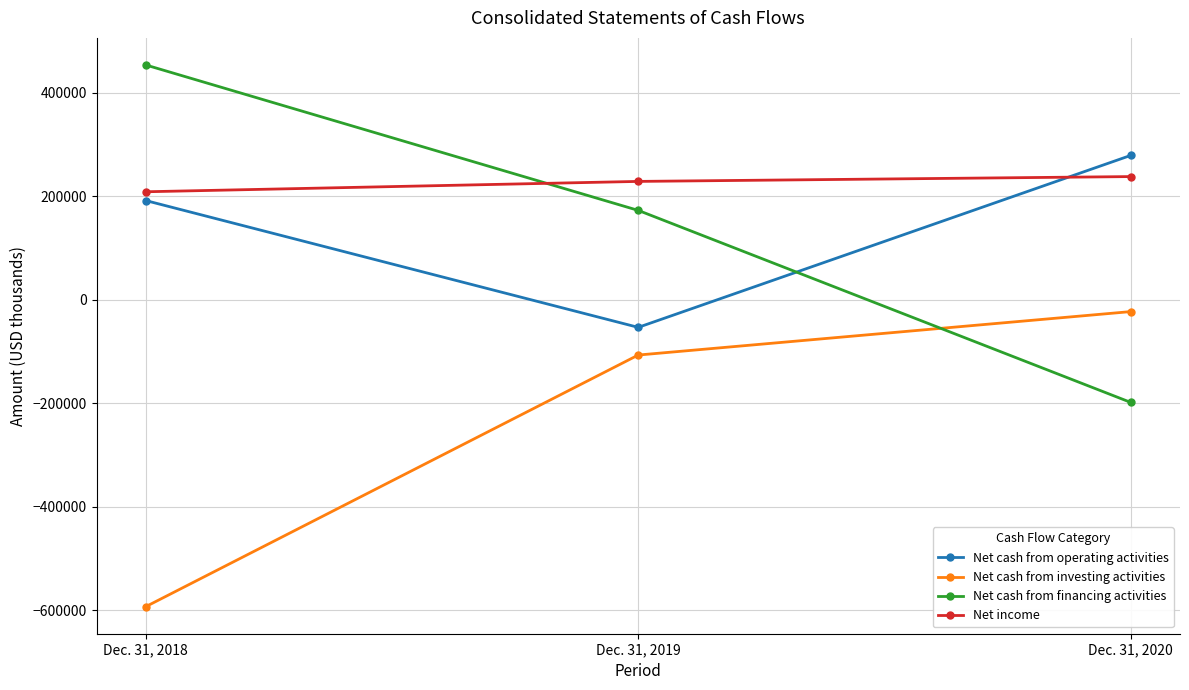

Is this an area chart (filled region under the line)?

No